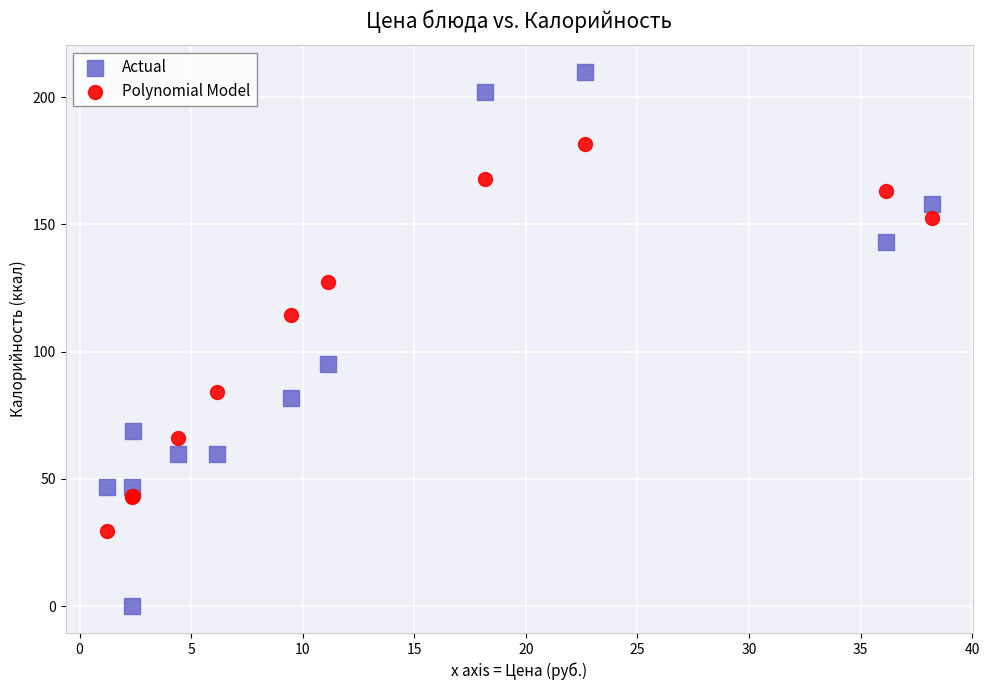

Which series has the largest Y range (max minus min)?

Actual